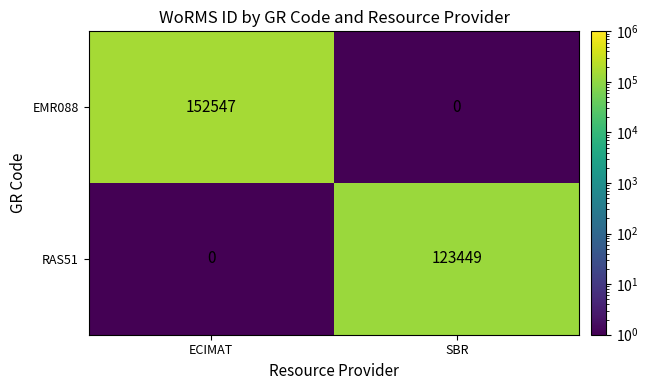

What is the spread (max minus min) of values at SBR?

123449